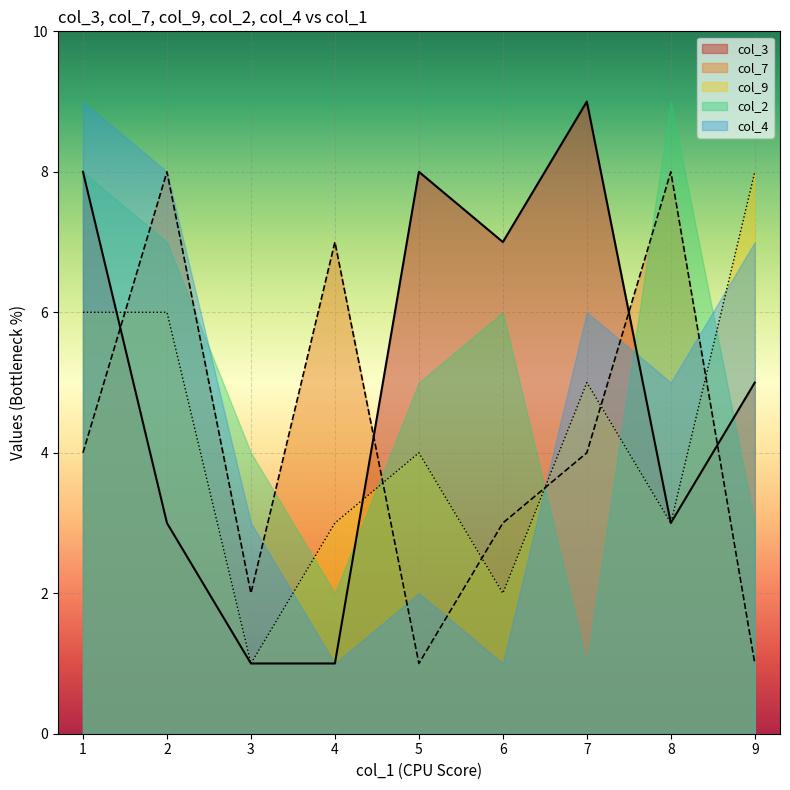

Which has a higher value, 6 or 7?

7